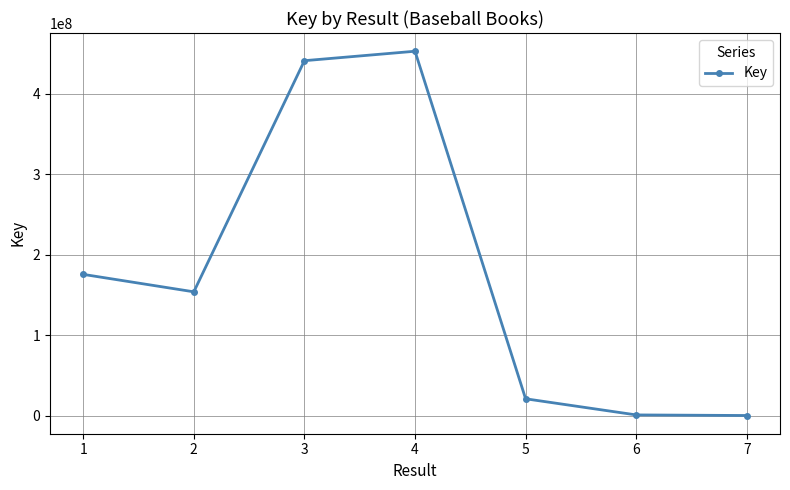

What is the value of the 6th point from the left?

1061673